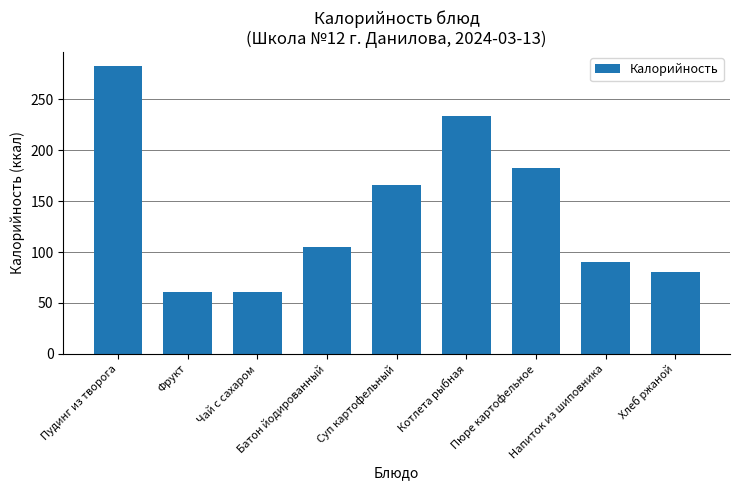

Is it true that the value at Хлеб ржаной is 35.1?

False